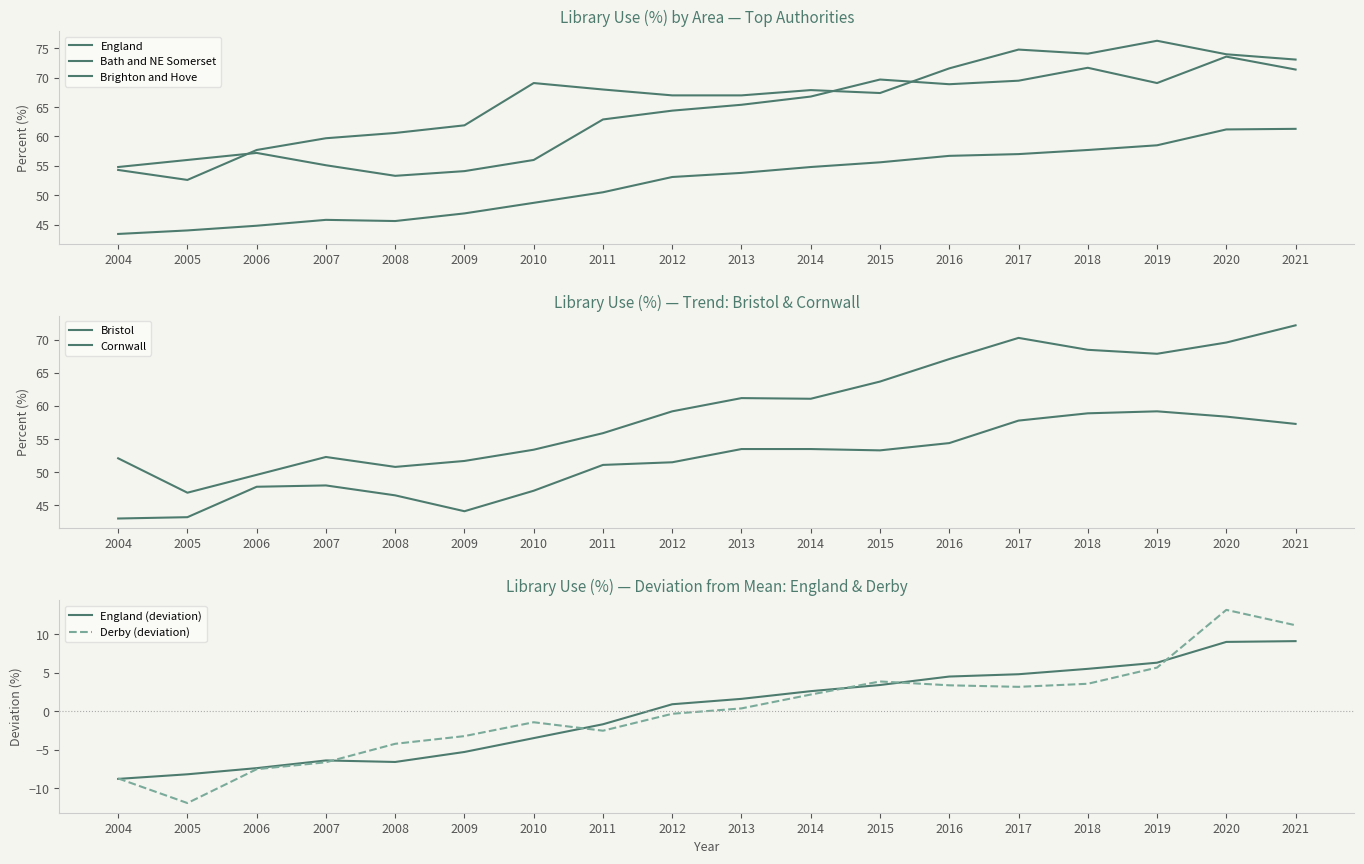

Is it true that Derby equals -11.3 at 2006?

False